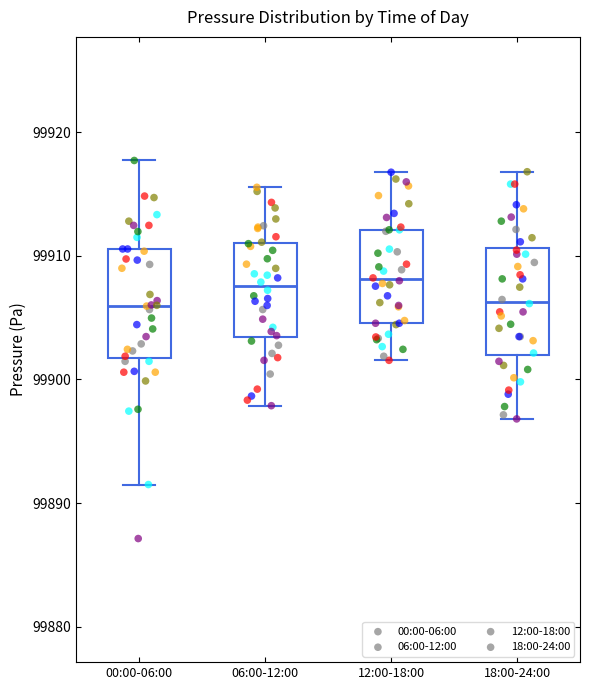

Reading left to right, read every box against the y-axis: the position of its median line, the range the box covers, and the ends of its whiskers. The values are not printed on the chart, so give them approximately, as read against the axis.

00:00-06:00: median 99906, box 99902 to 99911, whiskers 99892 to 99918
06:00-12:00: median 99908, box 99903 to 99911, whiskers 99898 to 99916
12:00-18:00: median 99908, box 99905 to 99912, whiskers 99902 to 99917
18:00-24:00: median 99906, box 99902 to 99911, whiskers 99897 to 99917